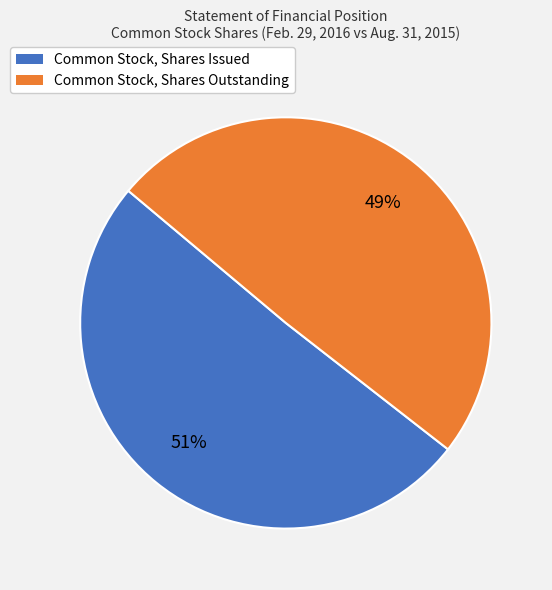

Is the sum of Common Stock, Shares Issued and Common Stock, Shares Outstanding greater than half?

Yes